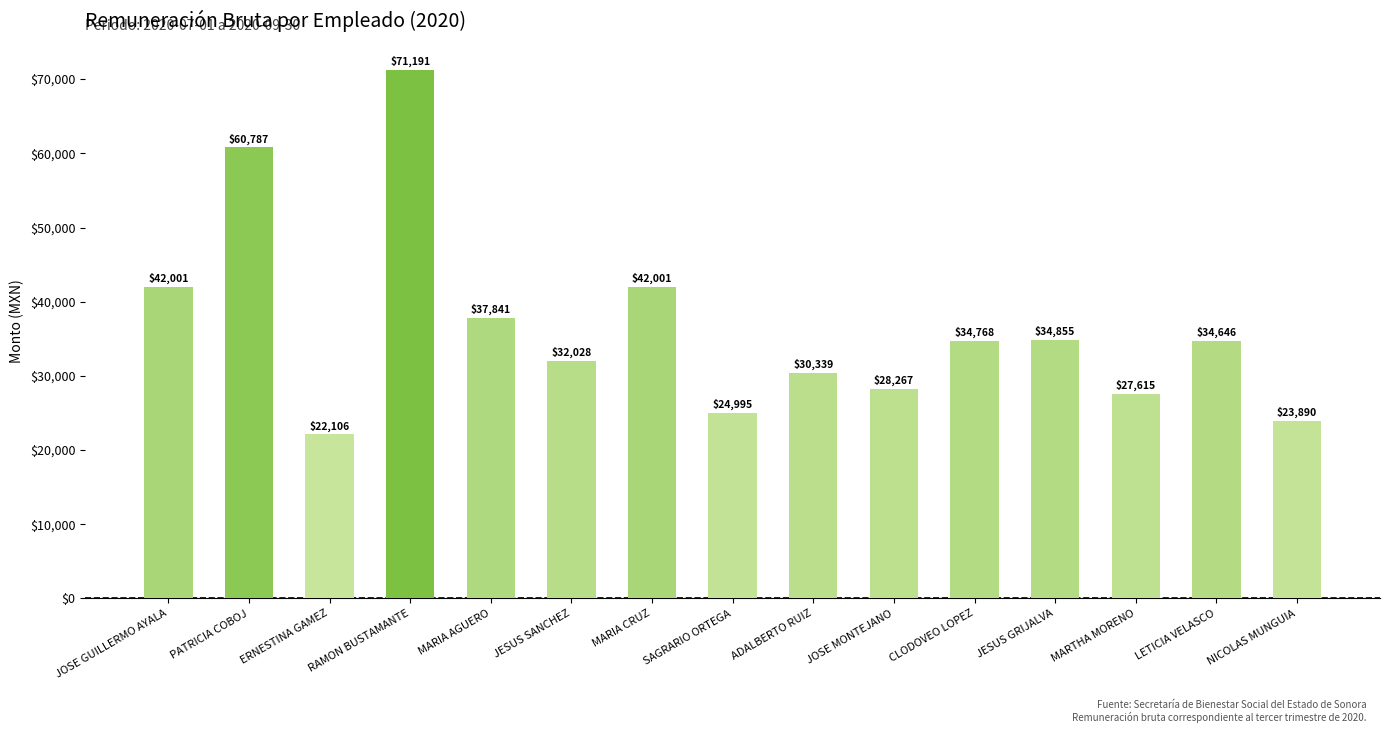

The value at CLODOVEO LOPEZ is 34768.2. True or false?

True